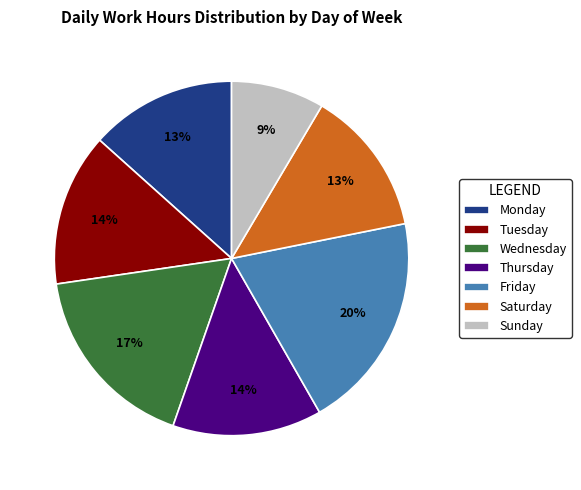

Combined, do Wednesday and Saturday account for over 50%?

No